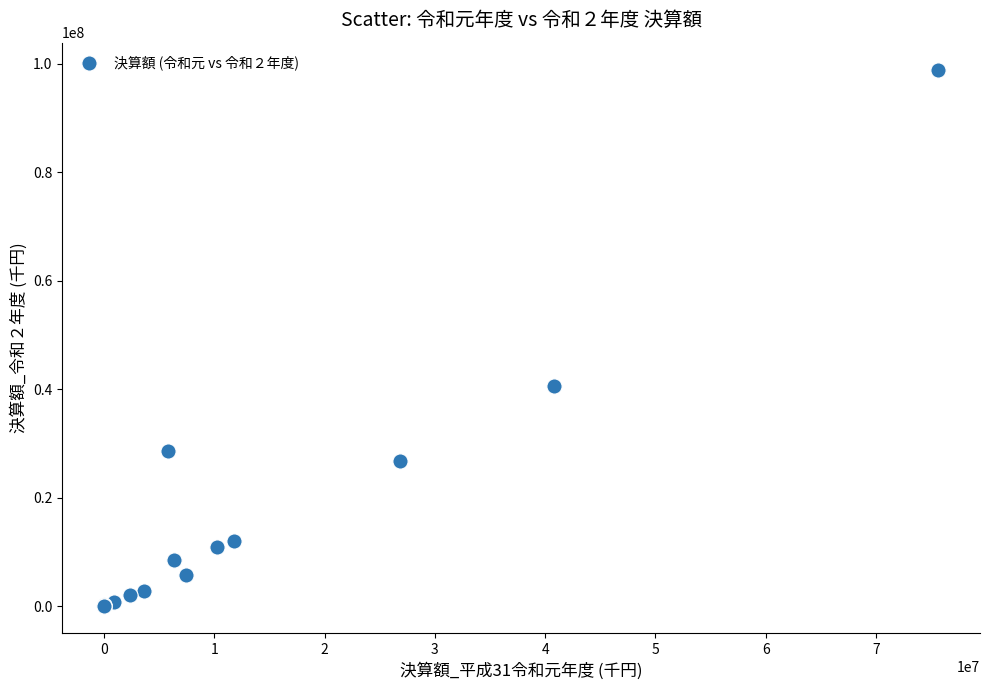

What Y value in the scatter plot is closest to 49483453?

40612547